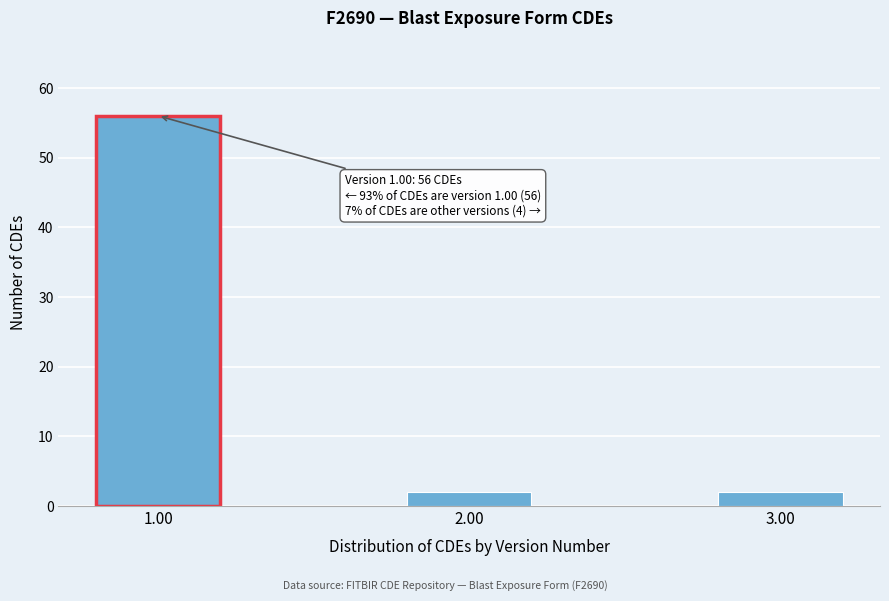

Reading left to right, extract all data points from this chart.

56	2	2